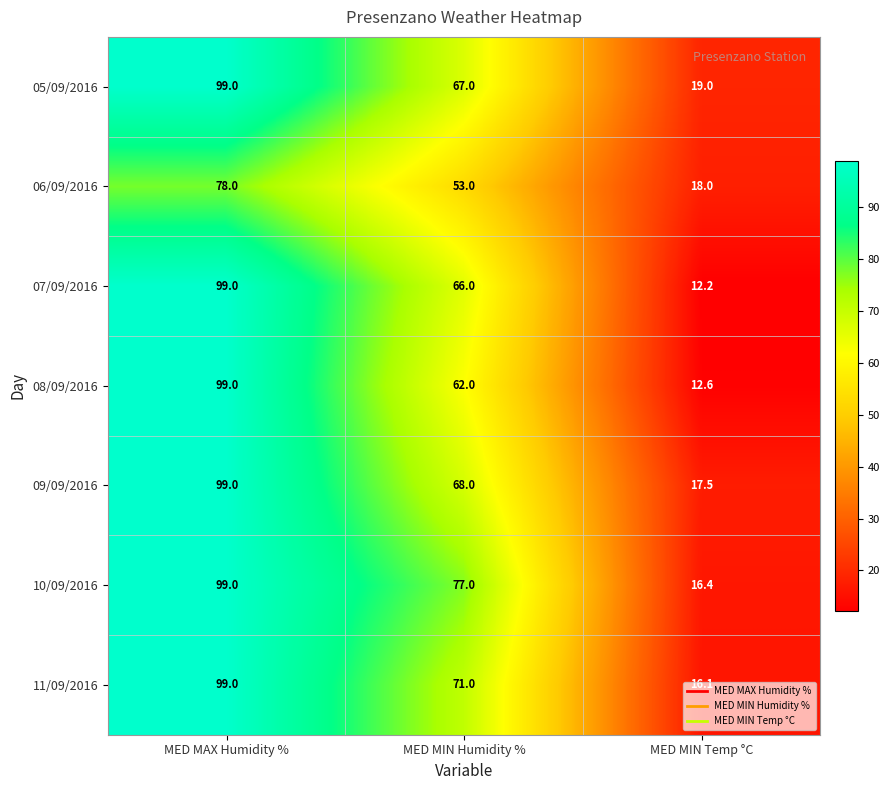

List the labels in order of 06/09/2016 value, largest first.

MED MAX Humidity %, MED MIN Humidity %, MED MIN Temp °C